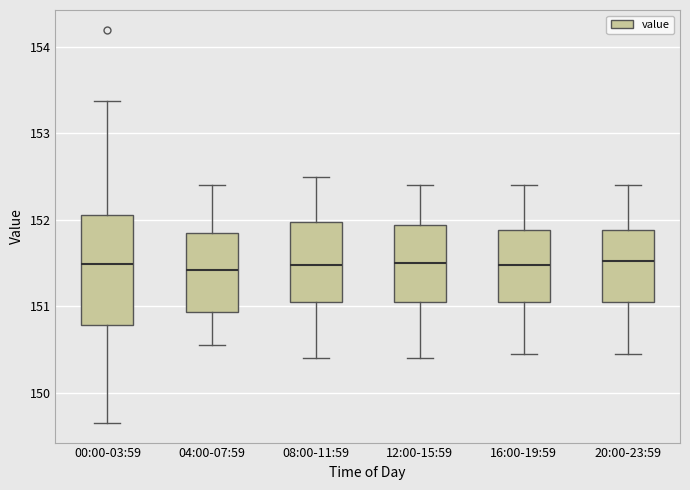

Where is the lower edge of the box for 12:00-15:59 on the y-axis? The values are not printed on the chart, so give them approximately, as read against the axis.

151.1